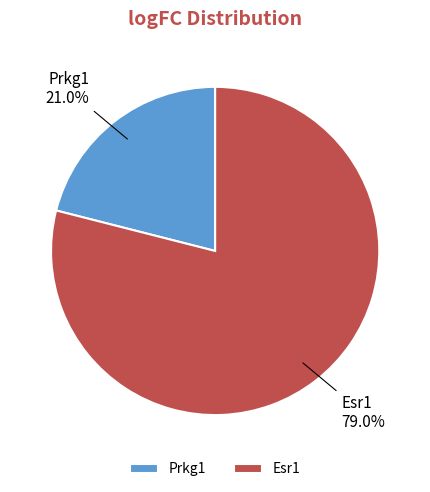

What portion of the pie excludes Esr1?

21.0%